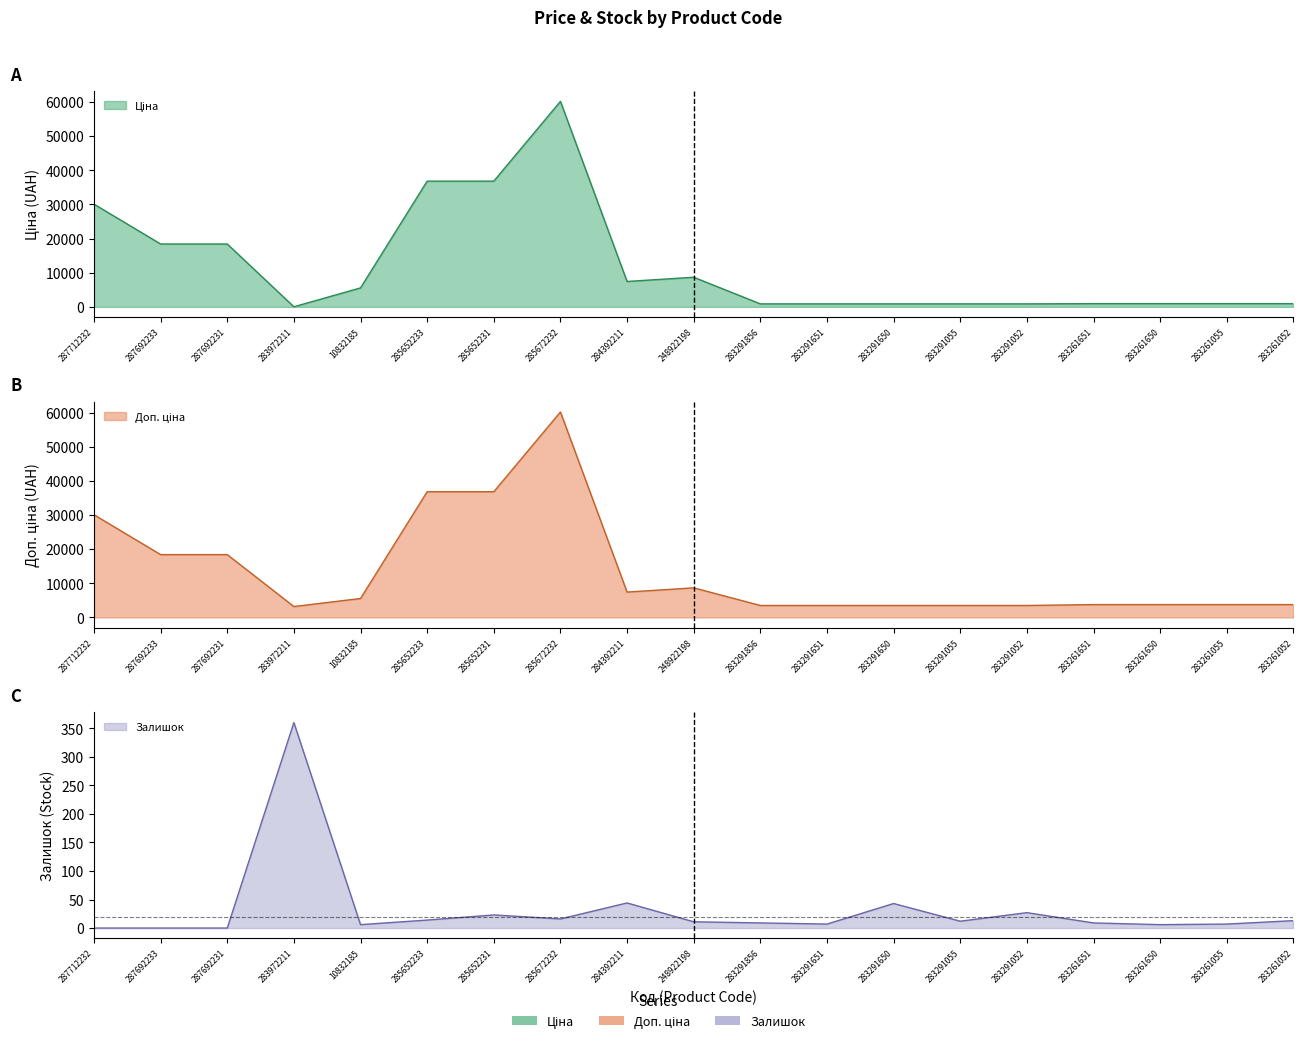

What position from the right is 287692233?

18